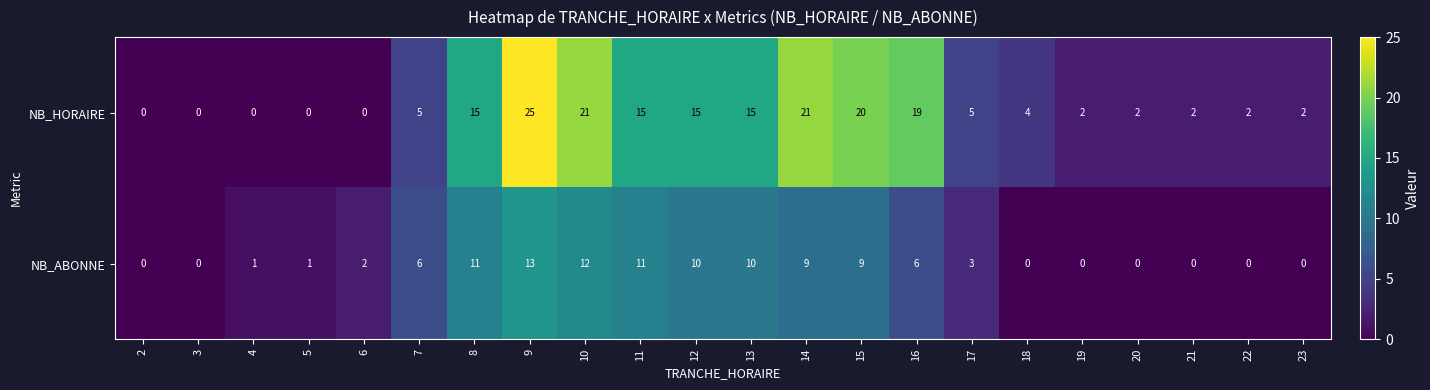

Count the number of categories in the chart.

22